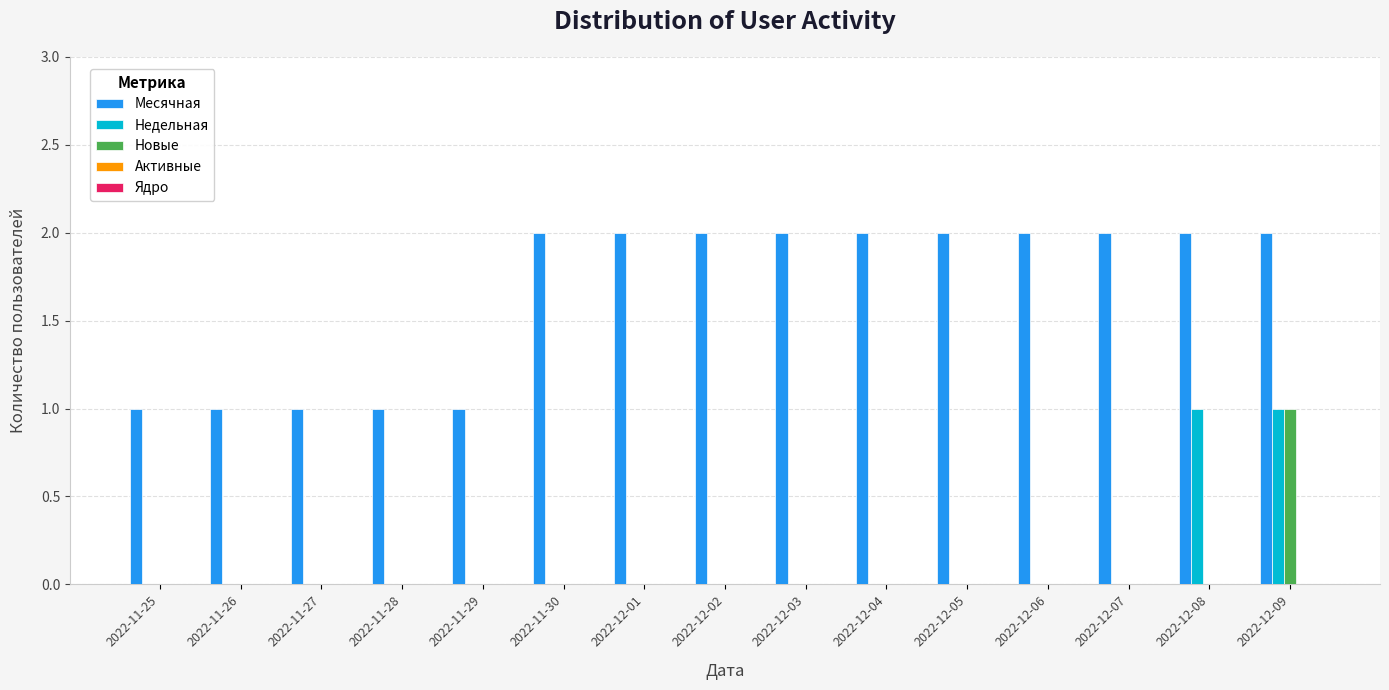

How many groups of bars are there?

15